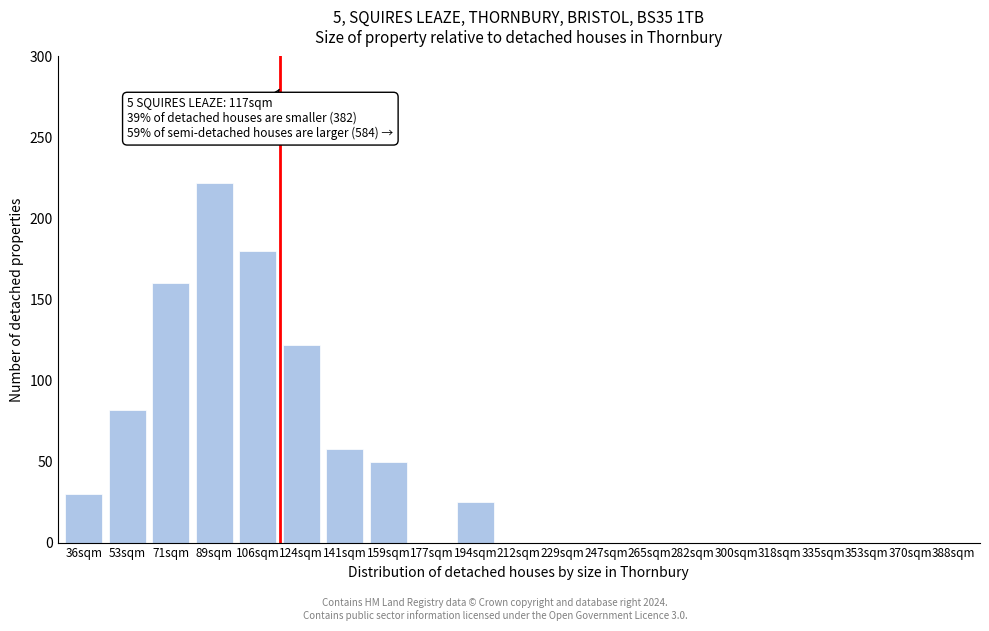

The value at 212sqm is 0. True or false?

True